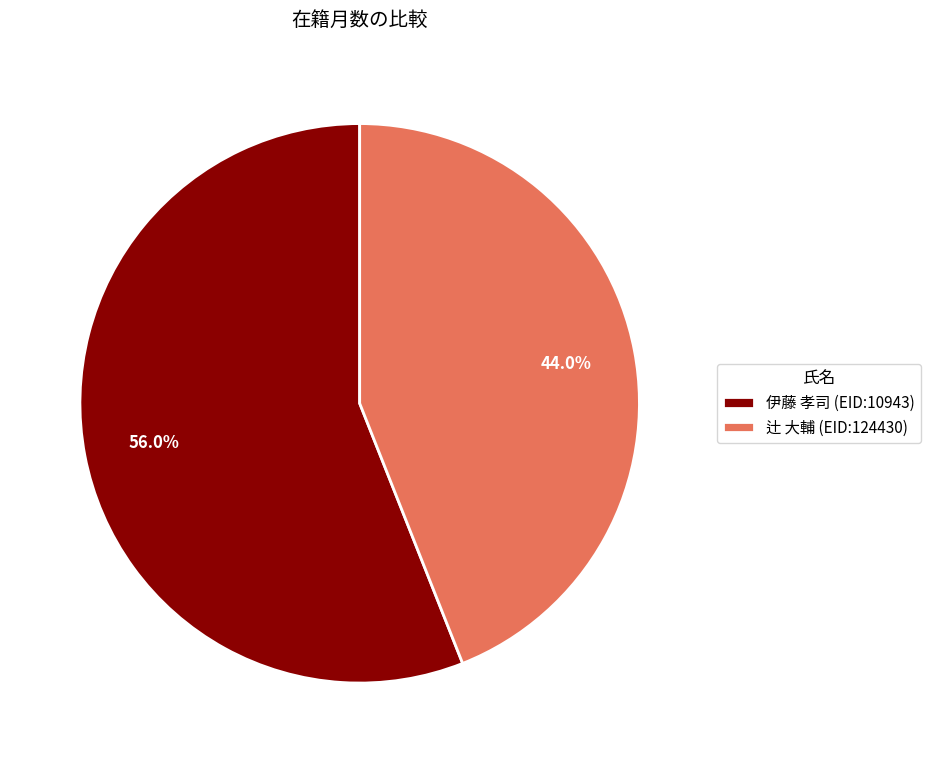

To the nearest percent, what is the difference between the 伊藤 孝司 (EID:10943) and 辻 大輔 (EID:124430) slice percentages?

12%